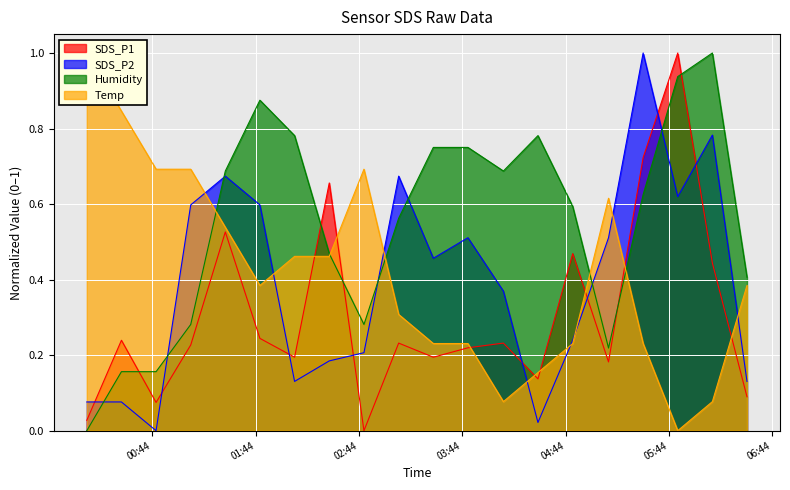

Reading right to left, transcribe all the data shown in this chart.

SDS_P1: 0.1	0.4	1.0	0.7	0.2	0.5	0.1	0.2	0.2	0.2	0.2	0.0	0.7	0.2	0.2	0.5	0.2	0.1	0.2	0.0
SDS_P2: 0.1	0.8	0.6	1.0	0.5	0.2	0.0	0.4	0.5	0.5	0.7	0.2	0.2	0.1	0.6	0.7	0.6	0.0	0.1	0.1
Humidity: 0.4	1.0	0.9	0.6	0.2	0.6	0.8	0.7	0.8	0.8	0.6	0.3	0.5	0.8	0.9	0.7	0.3	0.2	0.2	0.0
Temp: 0.4	0.1	0.0	0.2	0.6	0.2	0.2	0.1	0.2	0.2	0.3	0.7	0.5	0.5	0.4	0.5	0.7	0.7	0.8	1.0